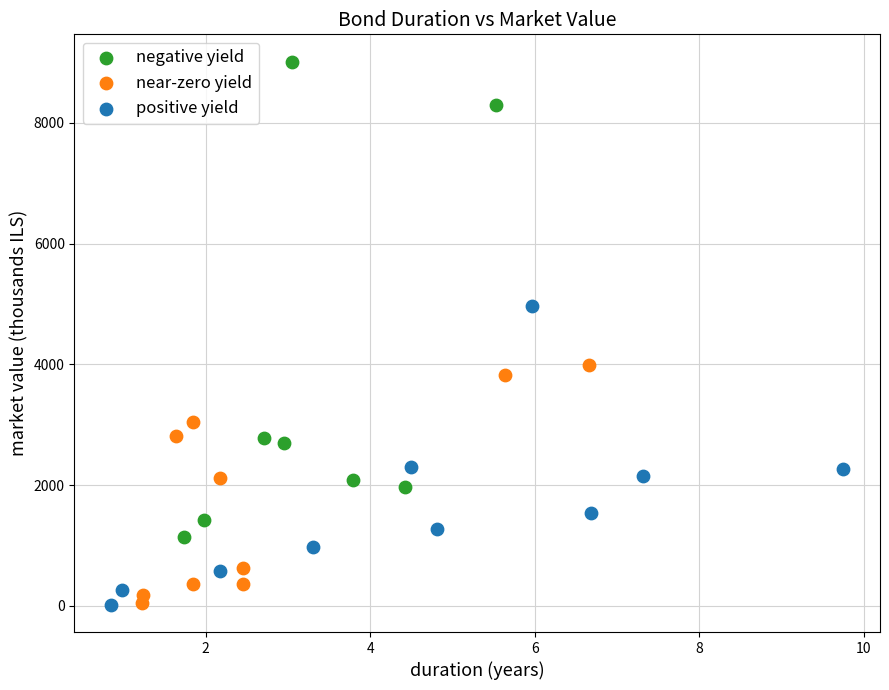

Which series reaches the maximum Y coordinate?

negative yield